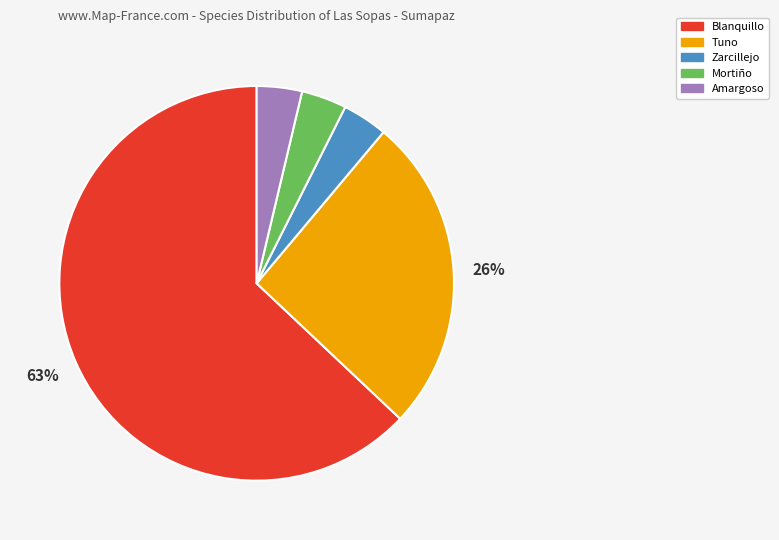

To the nearest percent, what portion does Tuno represent?

26%